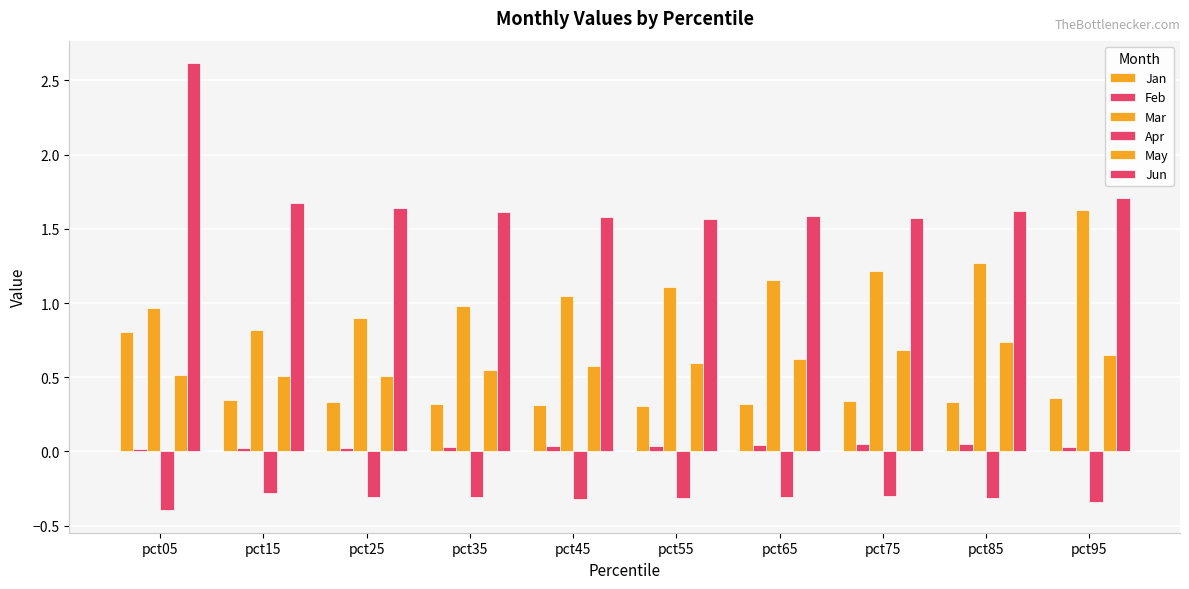

Are the bars grouped side by side (vs. stacked)?

Yes